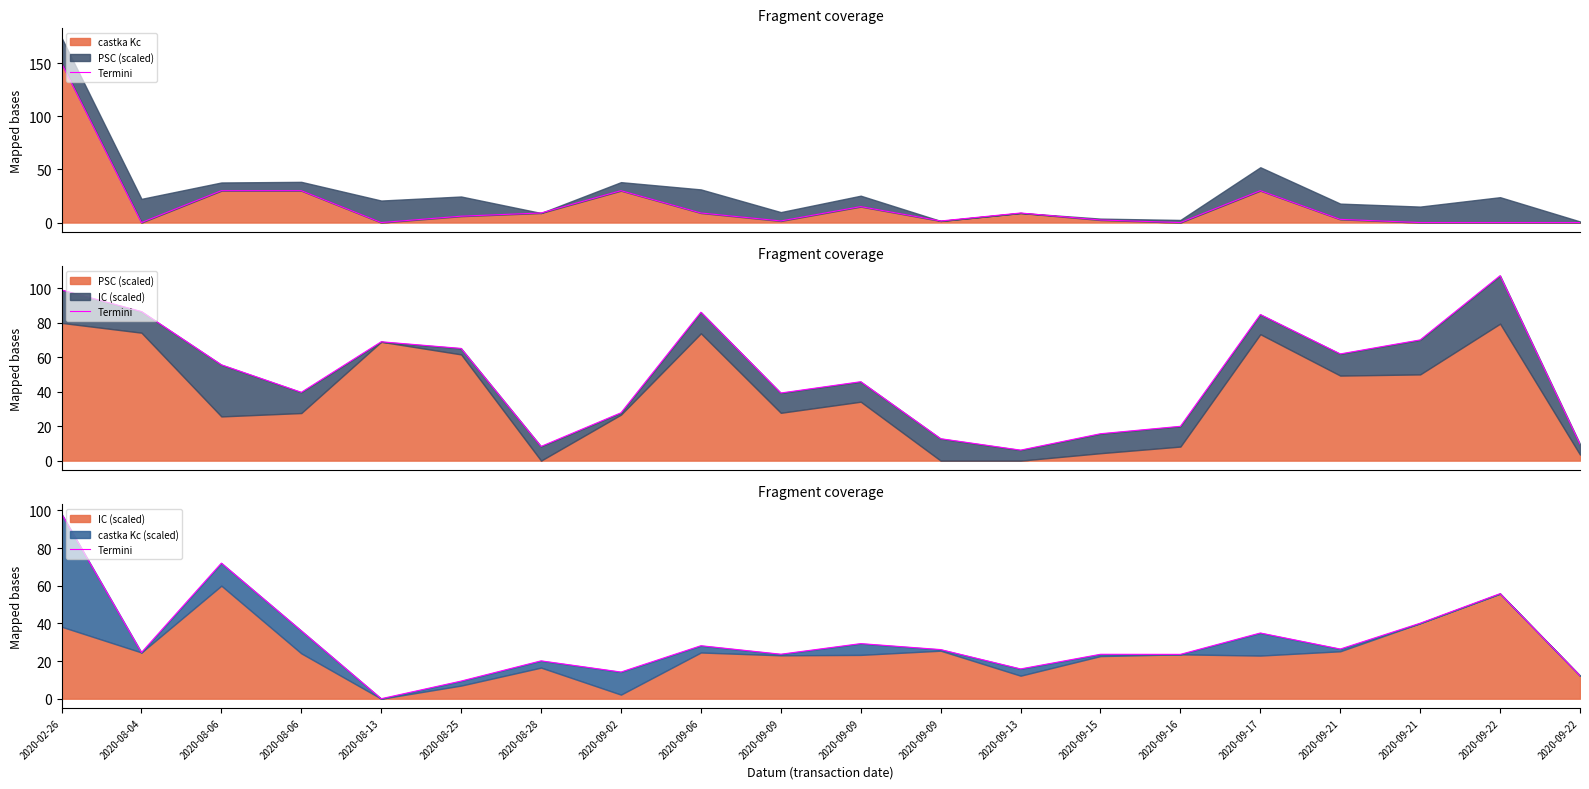

Reading left to right, transcribe all the data shown in this chart.

2020-02-26=98.2	2020-08-04=24.5	2020-08-06=72.0	2020-08-06=36.1	2020-08-13=0.0	2020-08-25=9.4	2020-08-28=20.1	2020-09-02=14.2	2020-09-06=28.1	2020-09-09=23.6	2020-09-09=29.3	2020-09-09=26.1	2020-09-13=15.8	2020-09-15=23.6	2020-09-16=23.5	2020-09-17=34.9	2020-09-21=26.4	2020-09-21=40.1	2020-09-22=55.8	2020-09-22=12.2